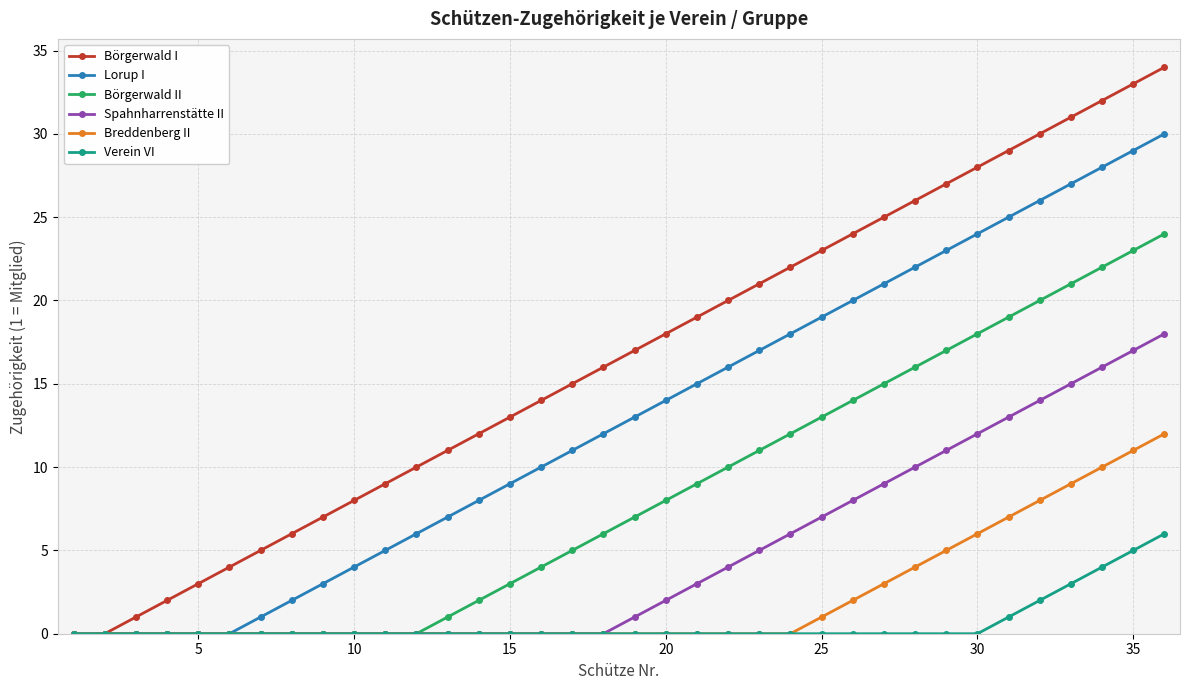

True or false: Börgerwald I has more than 0 points higher than both neighbors.

False